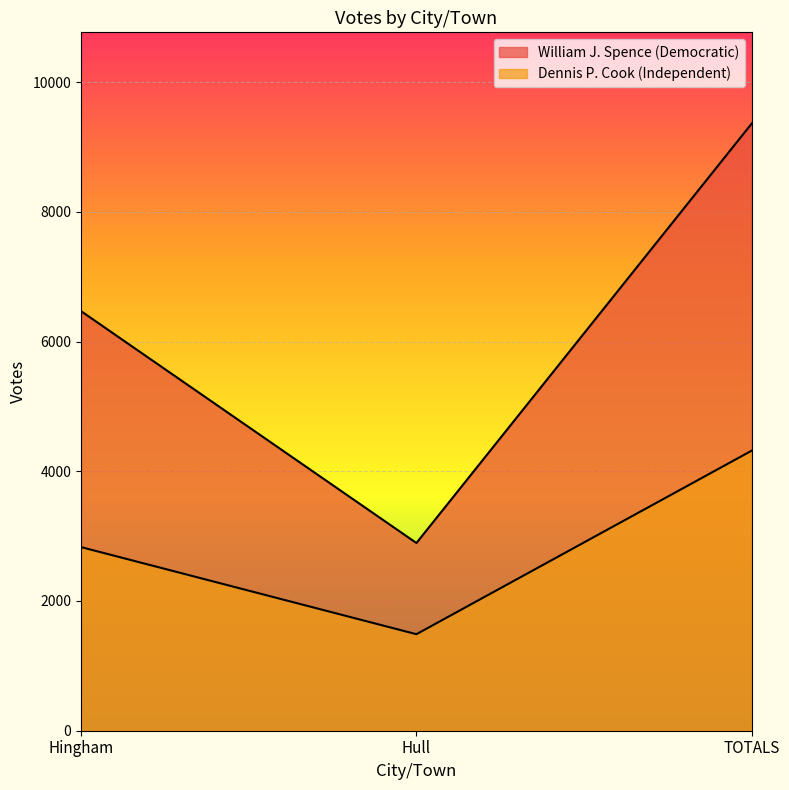

What is the average value of the William J. Spence (Democratic) series?

6242